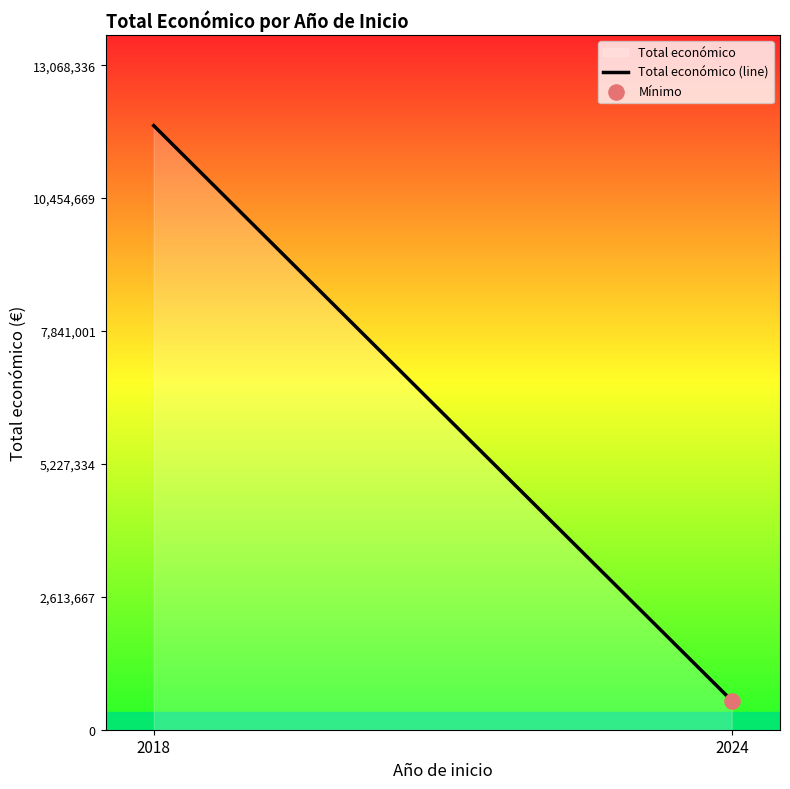

Approximately how many times larger is the value at 2018 compared to 2024?

20.9